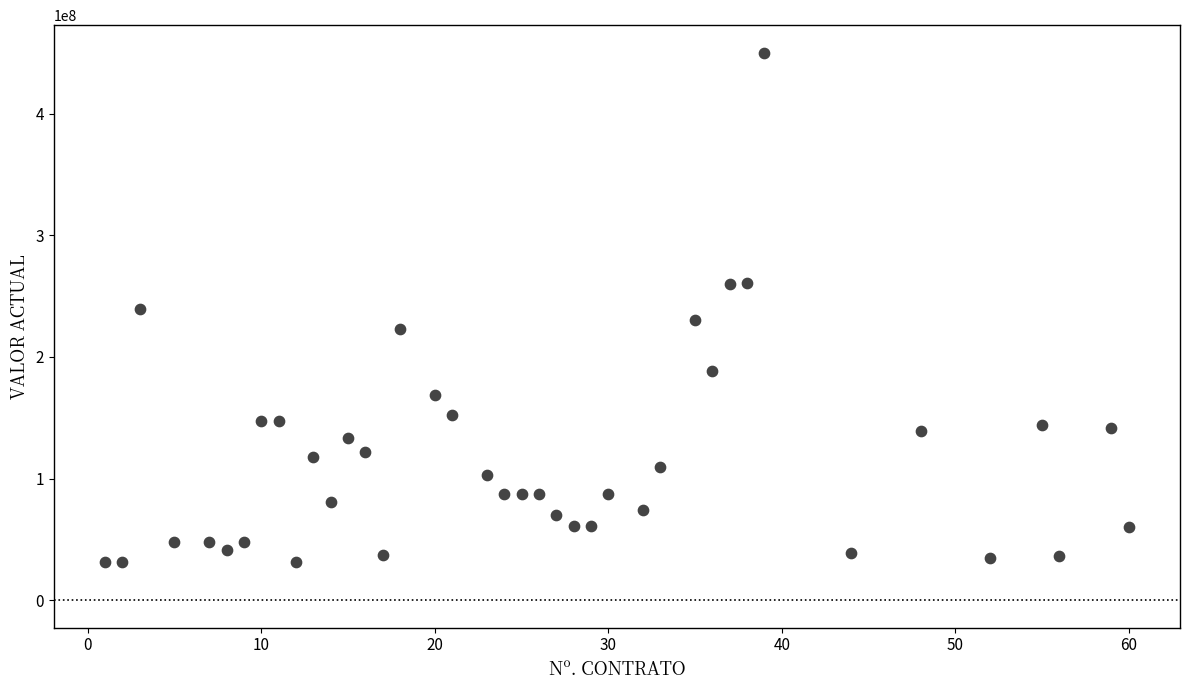

What is the range of Y values (max minus min)?

419069306